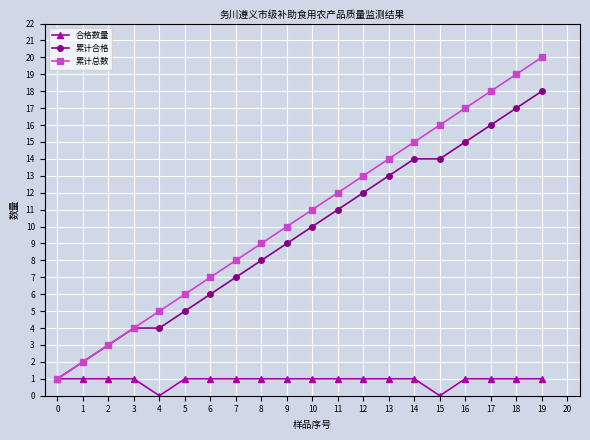

At which category is the sum across all series the highest?

19